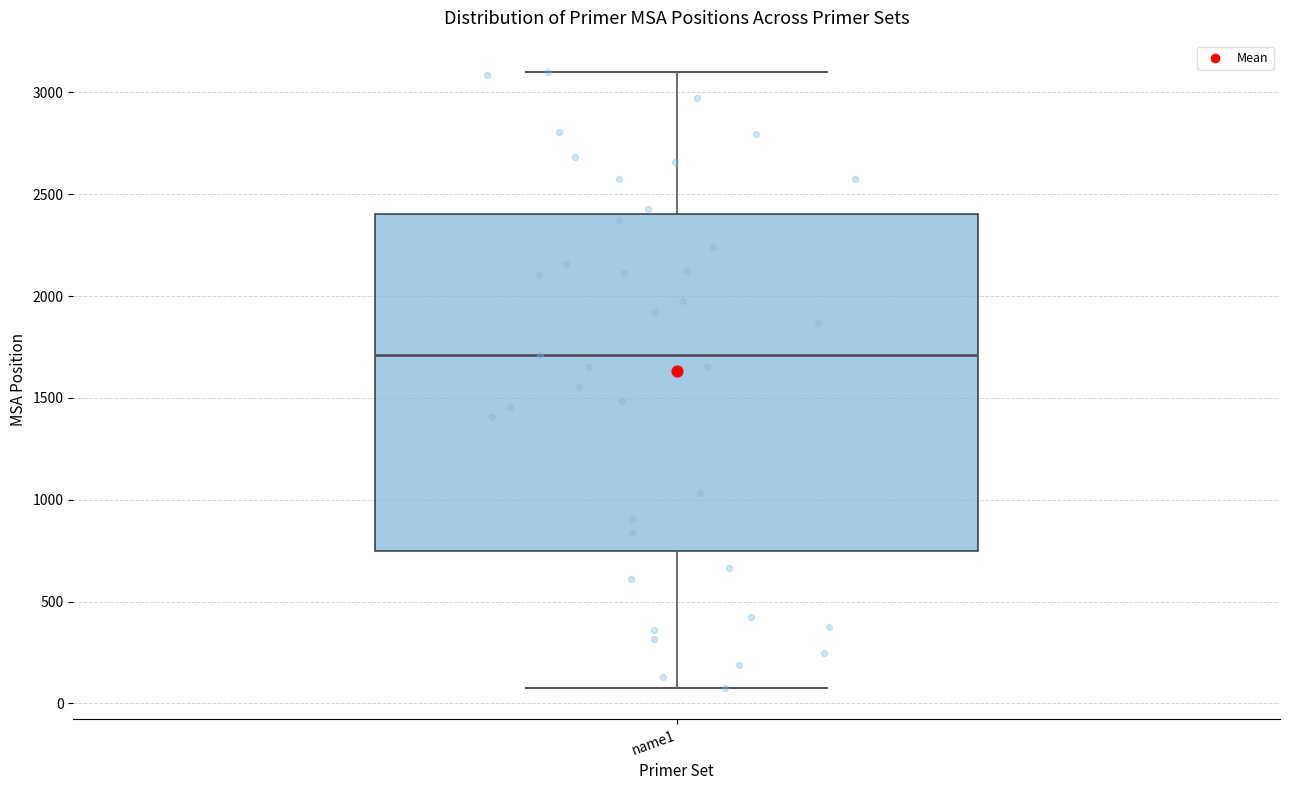

Transcribe this box plot: give where the median line is, the range the box spans, and where the two whiskers end, as read against the y-axis. The values are not printed on the chart, so give them approximately, as read against the axis.

median 1700, box 750 to 2400, whiskers 50 to 3100